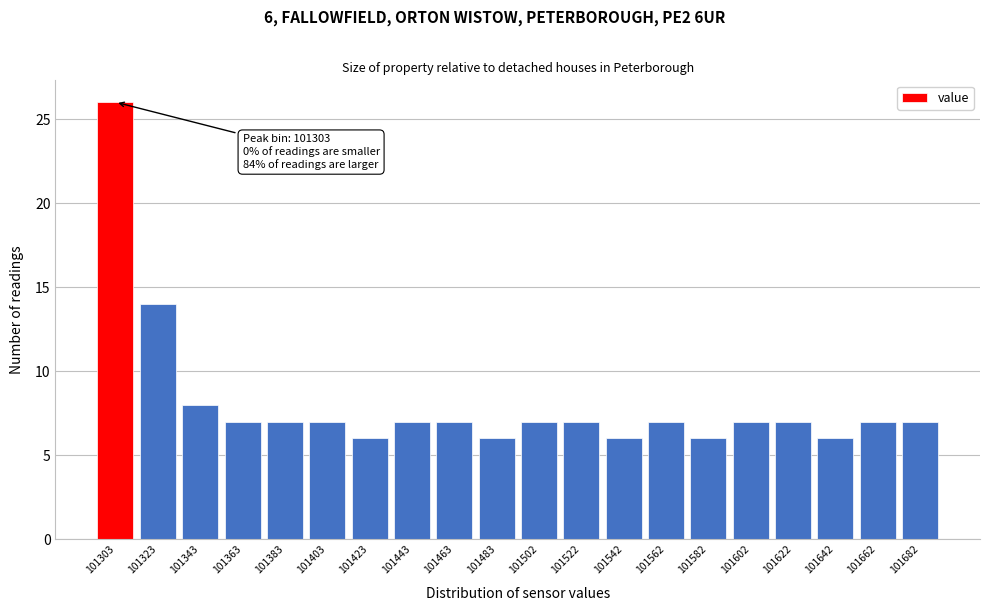

Which range on the x-axis has the tallest bar?

101294 to 101312